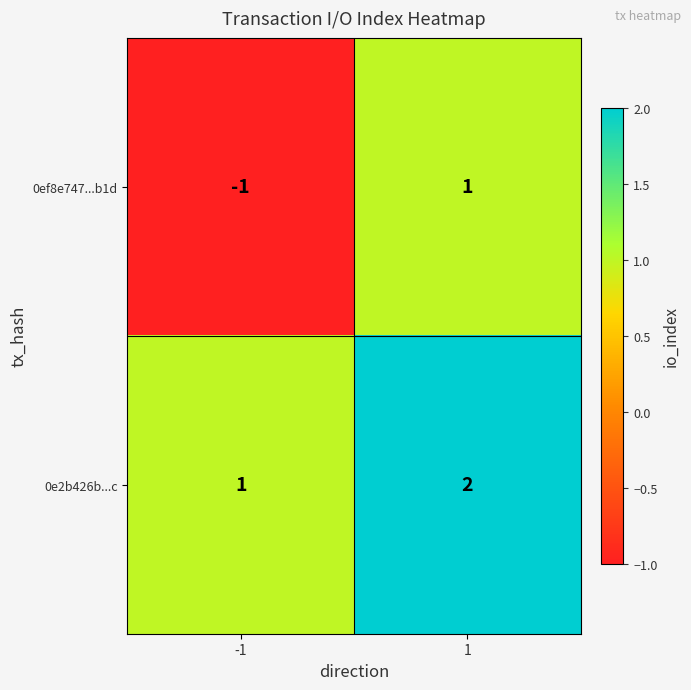

Reading left to right, list all the values displayed in this chart.

0ef8e747...b1d: -1	1
0e2b426b...c: 1	2